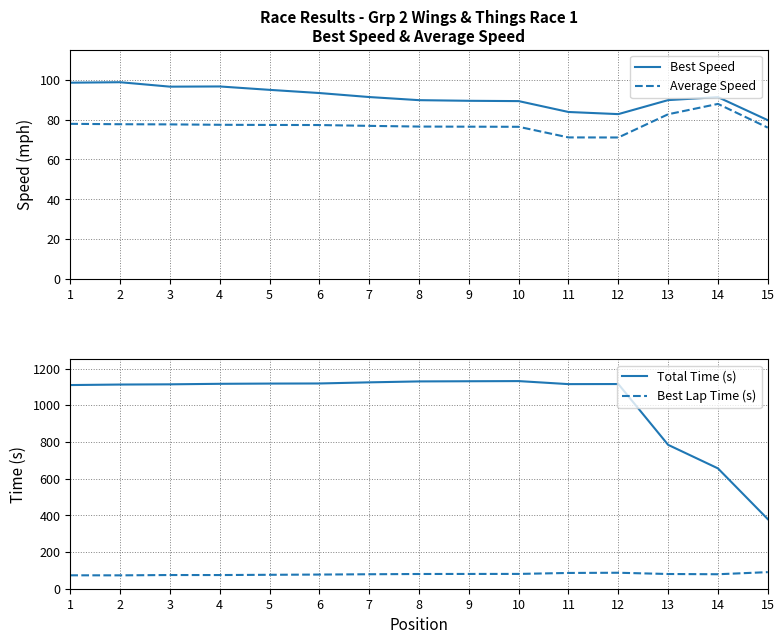

Which has a higher value, 13 or 4?

4